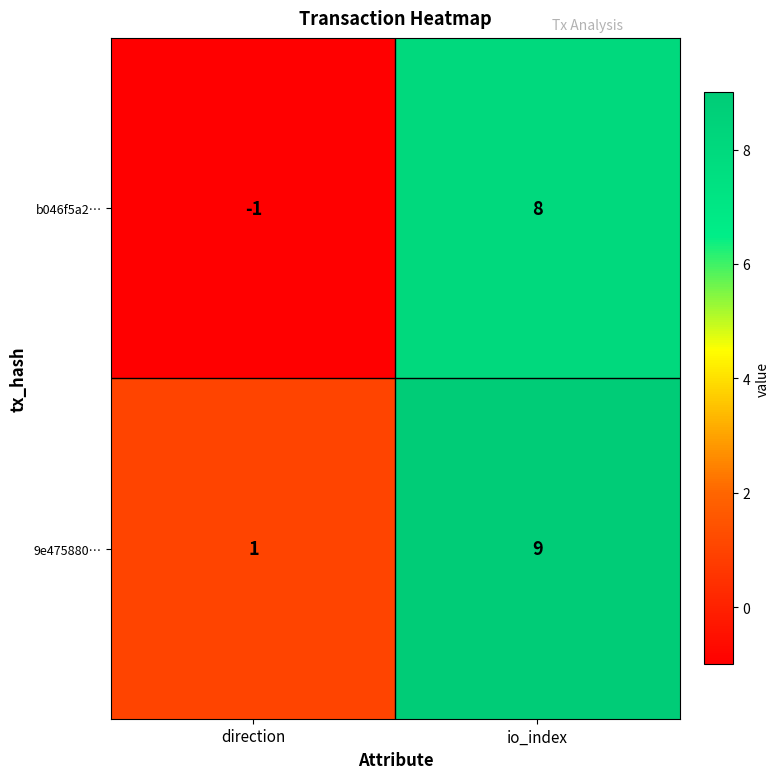

What is the difference between the maximum and minimum values in the b046f5a2… series?

9